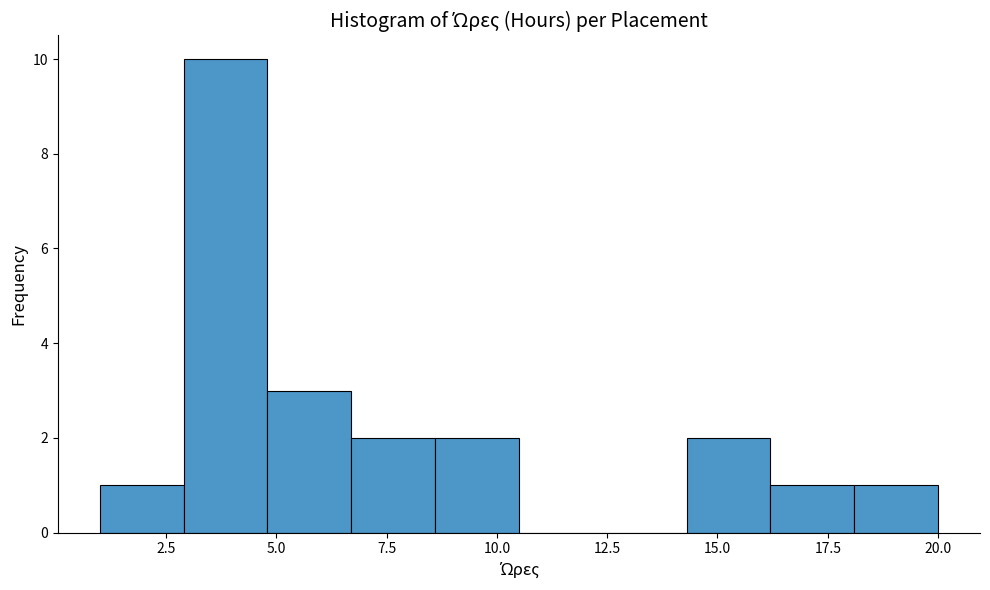

Around what value on the x-axis is the tallest bar? Give the approximate position of its centre, as read against the axis.

4.0